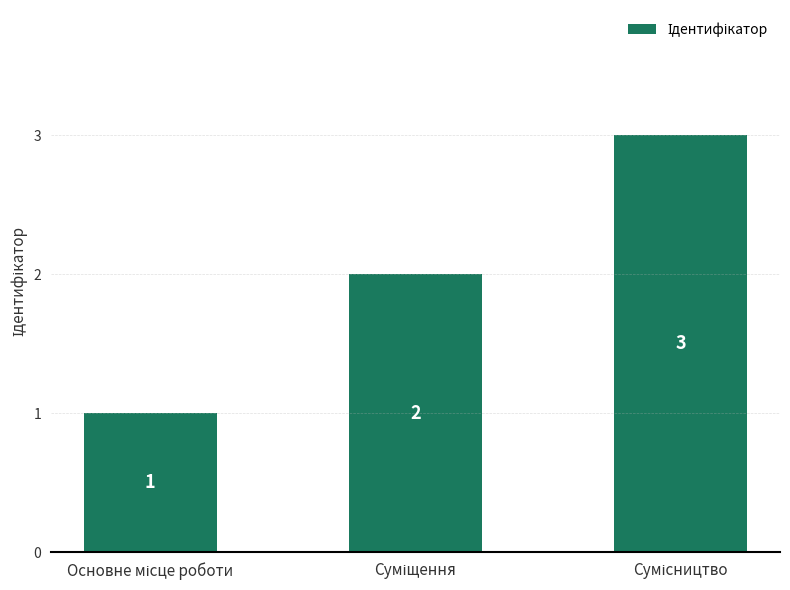

What is the maximum value shown in the chart?

3